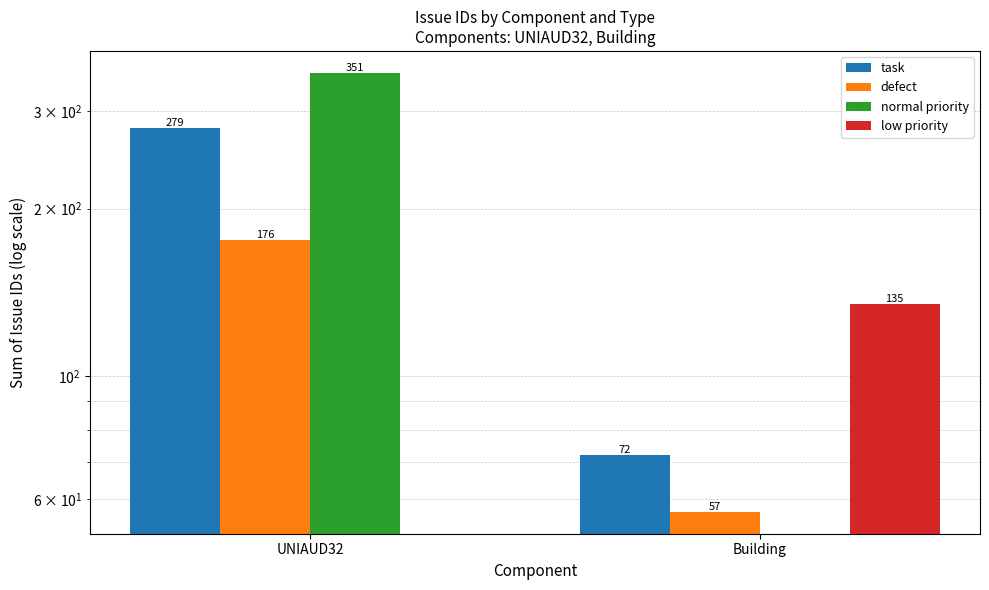

Reading right to left, list all the values displayed in this chart.

task: 72	279
defect: 57	176
normal priority: 0	351
low priority: 135	0